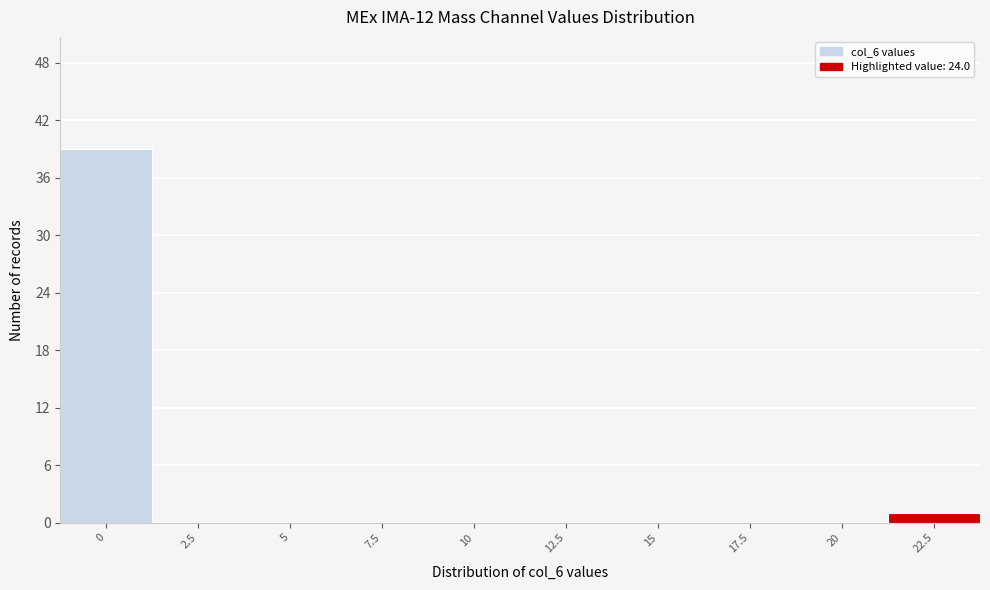

Reading left to right, list all the values displayed in this chart.

0=39	2.5=0	5=0	7.5=0	10=0	12.5=0	15=0	17.5=0	20=0	22.5=1